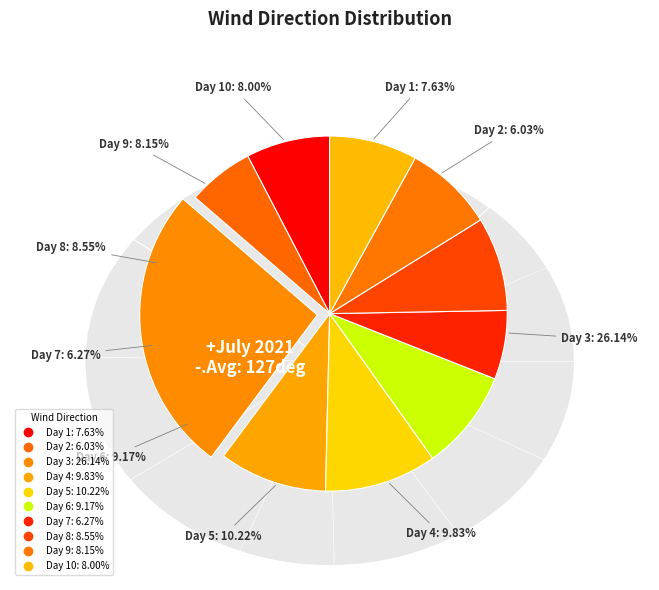

Count the number of slices in the pie.

10